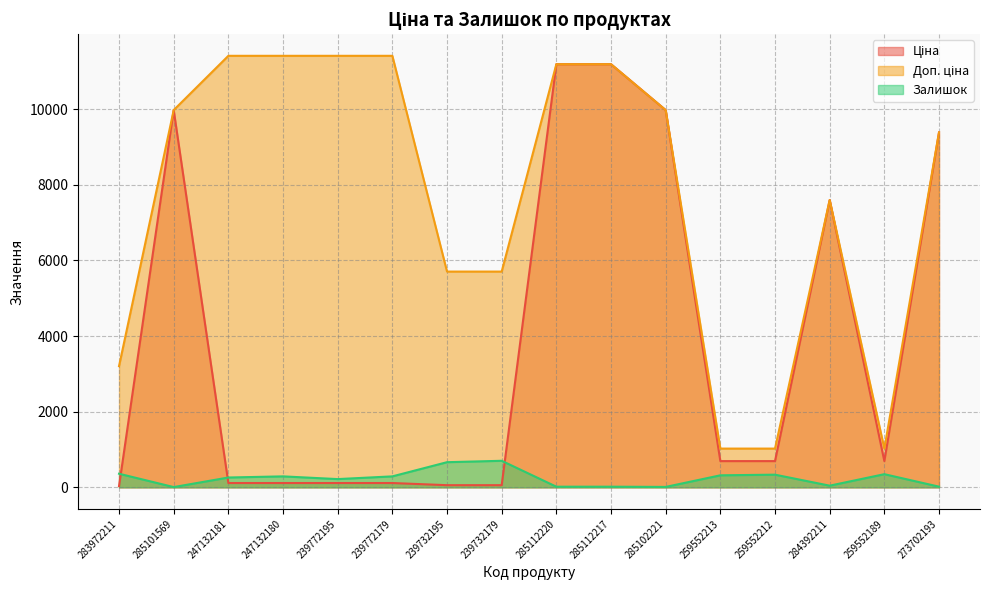

What is the average value of the Доп. ціна series?

7664.7